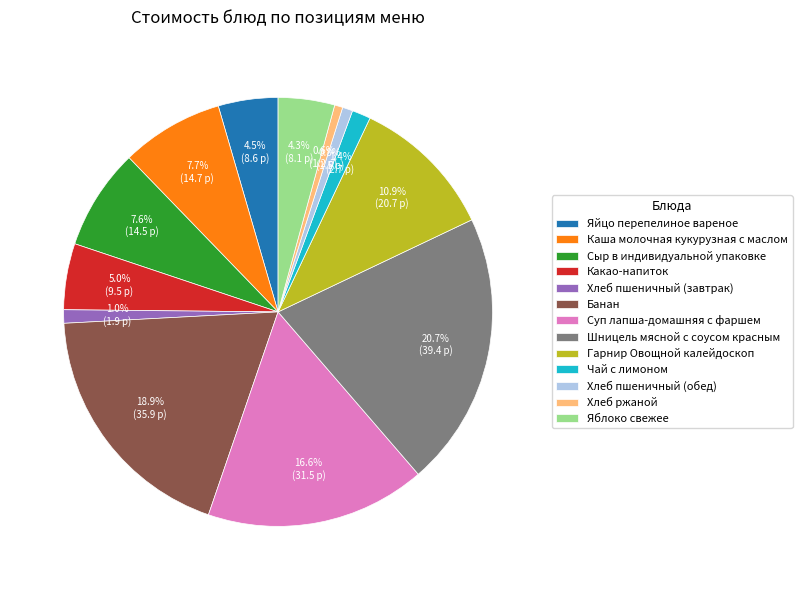

Between Суп лапша-домашняя с фаршем and Какао-напиток, which is larger?

Суп лапша-домашняя с фаршем